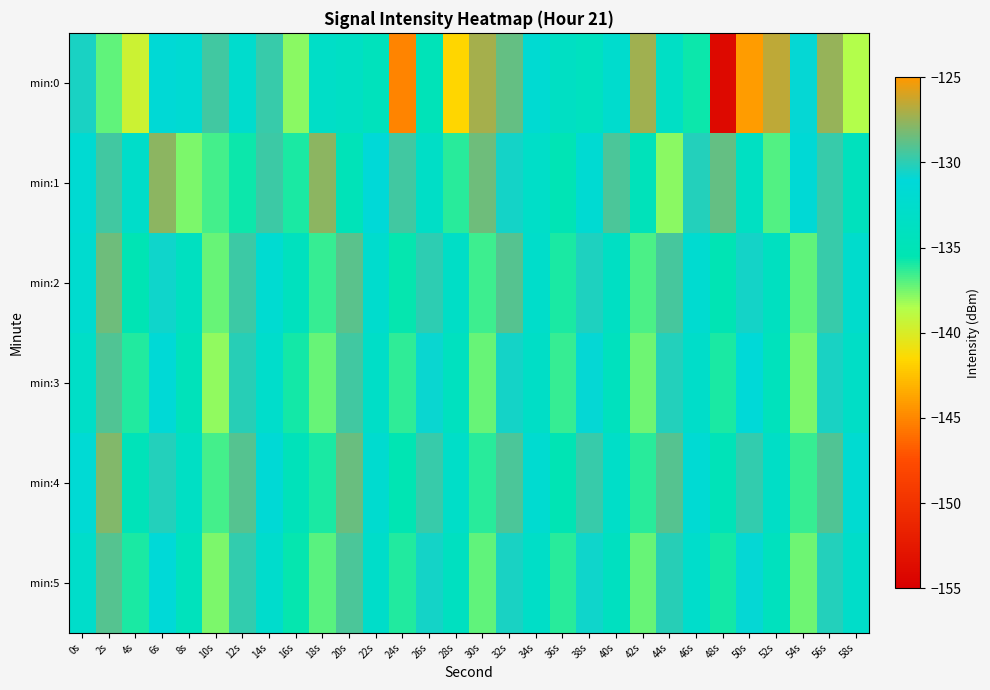

Reading left to right, transcribe all the data shown in this chart.

min:0: 0s=-130.5	2s=-137.1	4s=-139.4	6s=-131.4	8s=-131.8	10s=-129.5	12s=-132.4	14s=-129.8	16s=-137.8	18s=-133.1	20s=-133.4	22s=-134.3	24s=-145.1	26s=-134.8	28s=-141.6	30s=-127.2	32s=-128.7	34s=-131.7	36s=-133.5	38s=-133.9	40s=-132.3	42s=-127.2	44s=-133.3	46s=-135.7	48s=-154.0	50s=-144.0	52s=-126.6	54s=-130.9	56s=-127.6	58s=-138.5
min:1: 0s=-131.8	2s=-129.5	4s=-132.8	6s=-127.7	8s=-137.6	10s=-136.6	12s=-135.7	14s=-129.7	16s=-135.9	18s=-127.7	20s=-134.8	22s=-131.2	24s=-129.5	26s=-133.1	28s=-136.2	30s=-128.4	32s=-130.6	34s=-132.9	36s=-135.1	38s=-131.7	40s=-129.3	42s=-134.5	44s=-137.8	46s=-130.2	48s=-128.7	50s=-133.6	52s=-136.9	54s=-131.4	56s=-129.8	58s=-134.2
min:2: 0s=-132.1	2s=-128.5	4s=-135.3	6s=-130.7	8s=-133.9	10s=-137.2	12s=-129.6	14s=-131.8	16s=-134.1	18s=-136.4	20s=-128.9	22s=-132.3	24s=-135.6	26s=-130.0	28s=-133.2	30s=-136.5	32s=-129.1	34s=-132.7	36s=-135.9	38s=-130.3	40s=-133.5	42s=-136.8	44s=-129.4	46s=-132.0	48s=-135.2	50s=-130.6	52s=-133.8	54s=-137.1	56s=-129.7	58s=-132.4
min:3: 0s=-133.0	2s=-129.2	4s=-136.1	6s=-131.3	8s=-134.5	10s=-137.9	12s=-130.1	14s=-132.6	16s=-135.8	18s=-137.3	20s=-129.5	22s=-133.0	24s=-136.3	26s=-130.8	28s=-134.0	30s=-137.3	32s=-130.6	34s=-133.2	36s=-136.4	38s=-130.9	40s=-134.1	42s=-137.4	44s=-130.2	46s=-132.8	48s=-136.0	50s=-131.1	52s=-134.3	54s=-137.6	56s=-130.4	58s=-133.1
min:4: 0s=-131.5	2s=-128.0	4s=-134.7	6s=-130.2	8s=-133.4	10s=-136.7	12s=-129.0	14s=-131.4	16s=-134.6	18s=-136.0	20s=-128.6	22s=-132.1	24s=-135.4	26s=-129.7	28s=-132.9	30s=-136.2	32s=-129.3	34s=-132.0	36s=-135.2	38s=-129.7	40s=-132.9	42s=-136.2	44s=-129.0	46s=-131.6	48s=-134.8	50s=-129.9	52s=-133.1	54s=-136.4	56s=-129.2	58s=-131.9
min:5: 0s=-132.7	2s=-129.1	4s=-135.9	6s=-131.1	8s=-134.3	10s=-137.6	12s=-129.9	14s=-132.4	16s=-135.6	18s=-137.0	20s=-129.3	22s=-132.8	24s=-136.1	26s=-130.6	28s=-133.8	30s=-137.1	32s=-130.4	34s=-133.0	36s=-136.2	38s=-130.7	40s=-133.9	42s=-137.2	44s=-130.1	46s=-132.6	48s=-135.8	50s=-130.9	52s=-134.1	54s=-137.4	56s=-130.2	58s=-132.8